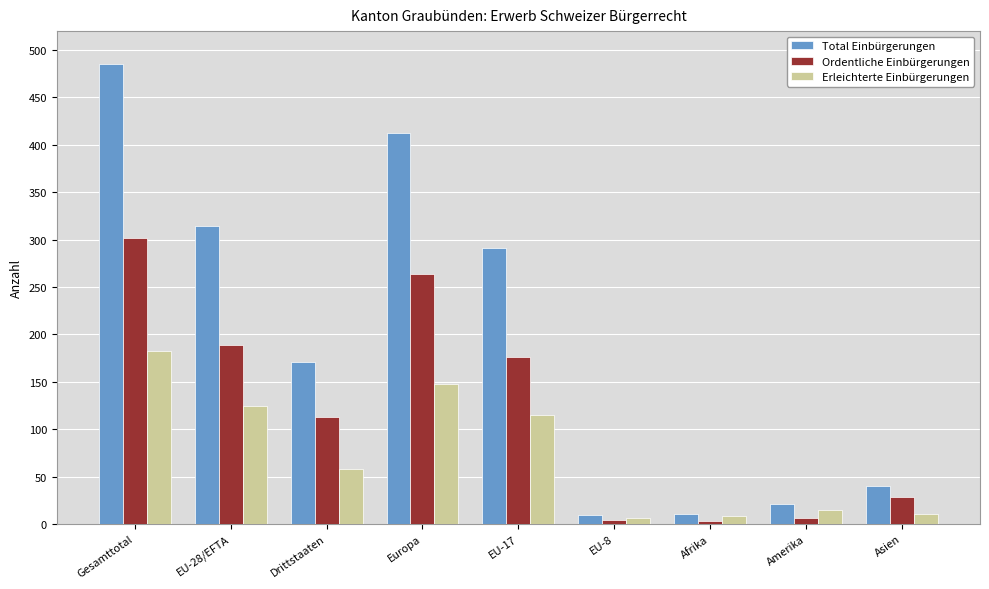

At Gesamttotal, list the series in order from largest to smallest.

Total Einbürgerungen, Ordentliche Einbürgerungen, Erleichterte Einbürgerungen